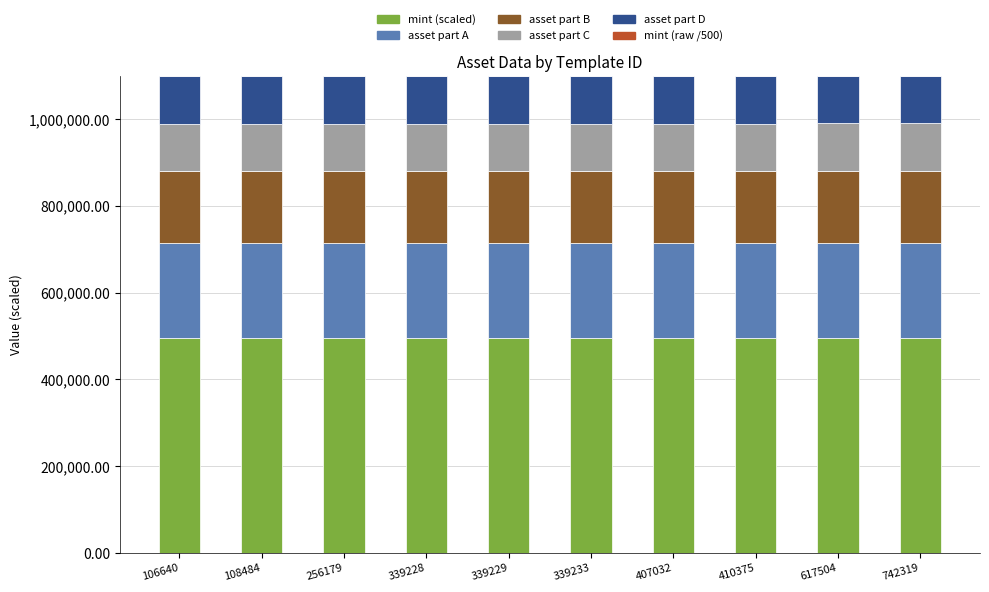

Is it true that mint (scaled) equals 258286.9 at 108484?

False